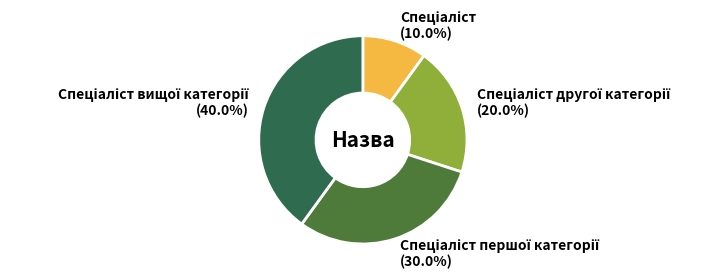

Is there any slice that represents more than half of the pie?

No